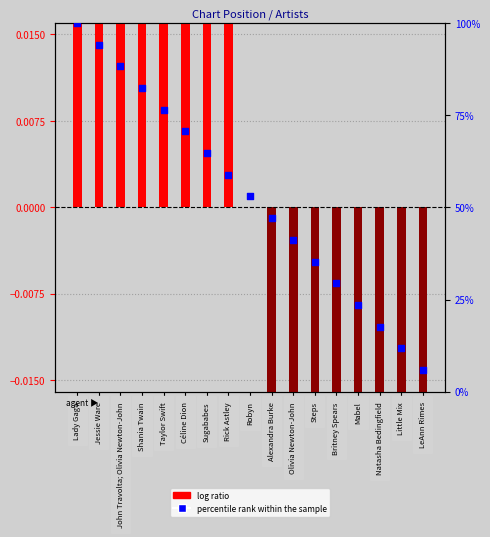

What is the total value across all series at Britney Spears?

-0.4